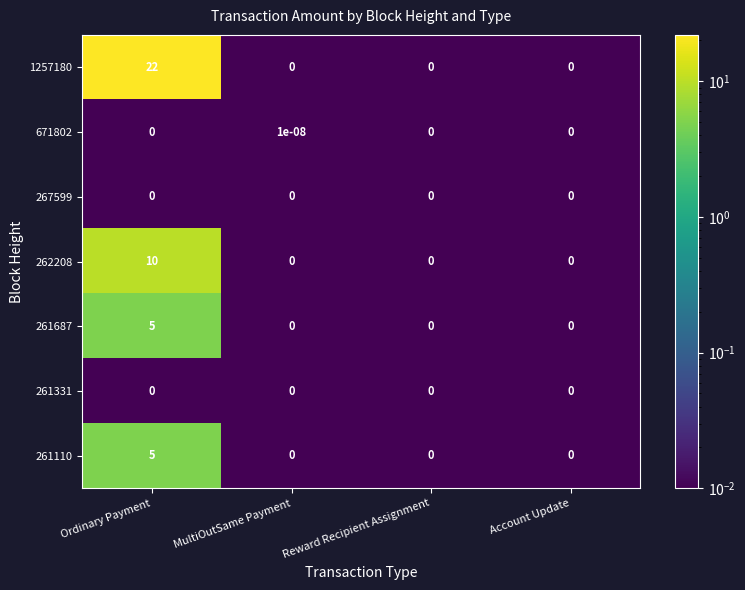

At which category is the sum across all series the highest?

Ordinary Payment